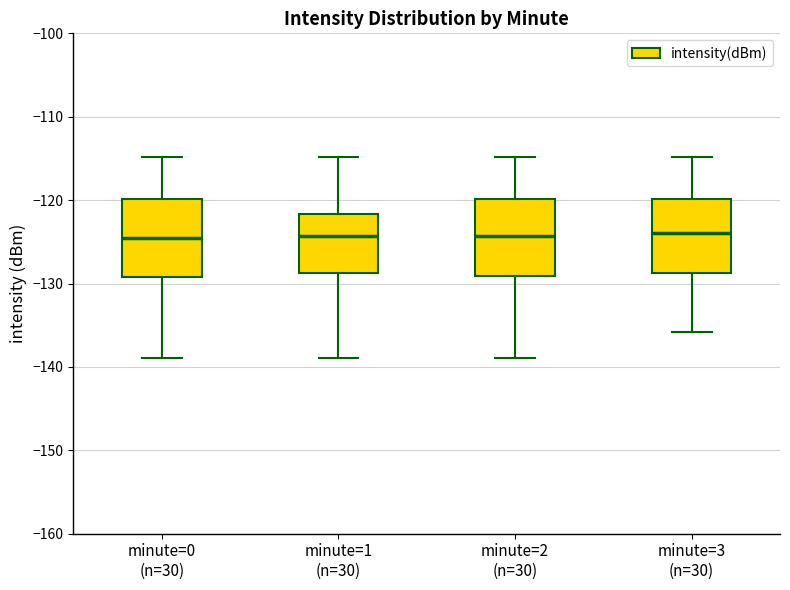

Where does the upper whisker of the box for minute=3 (n=30) end on the y-axis? The values are not printed on the chart, so give them approximately, as read against the axis.

-115